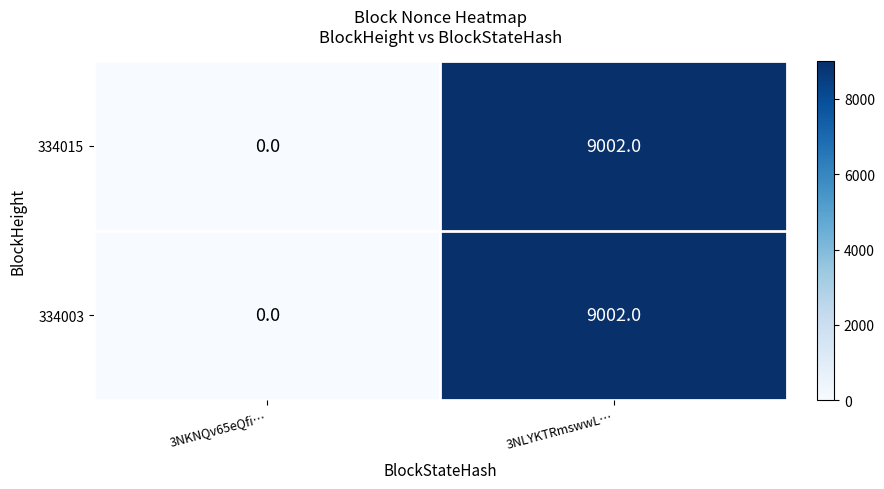

What is the total value across all series at 3NLYKTRmswwL…?

18004